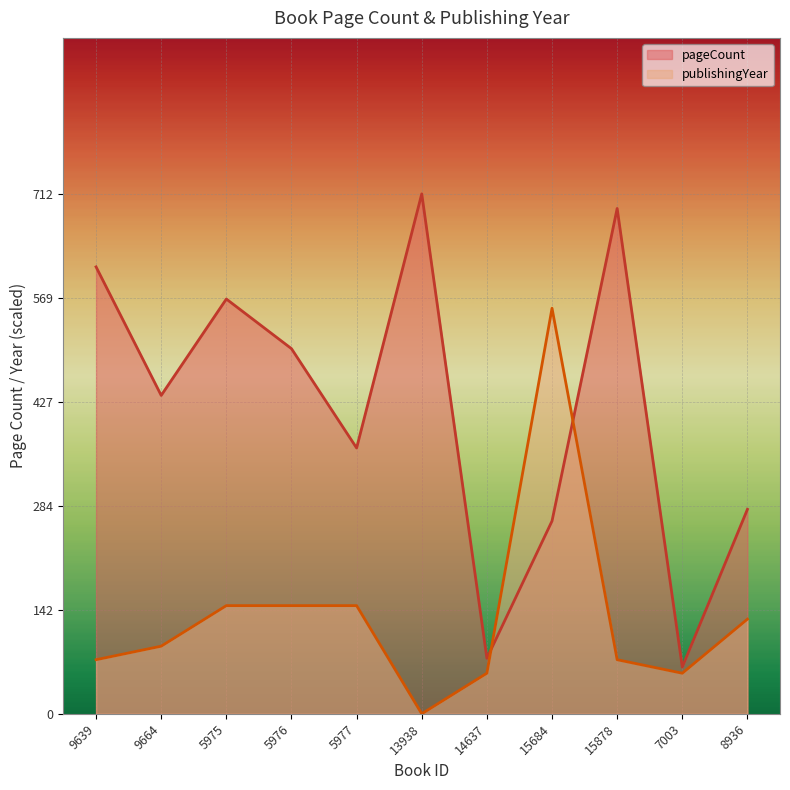

What is the label of the 9th point from the left?

15878